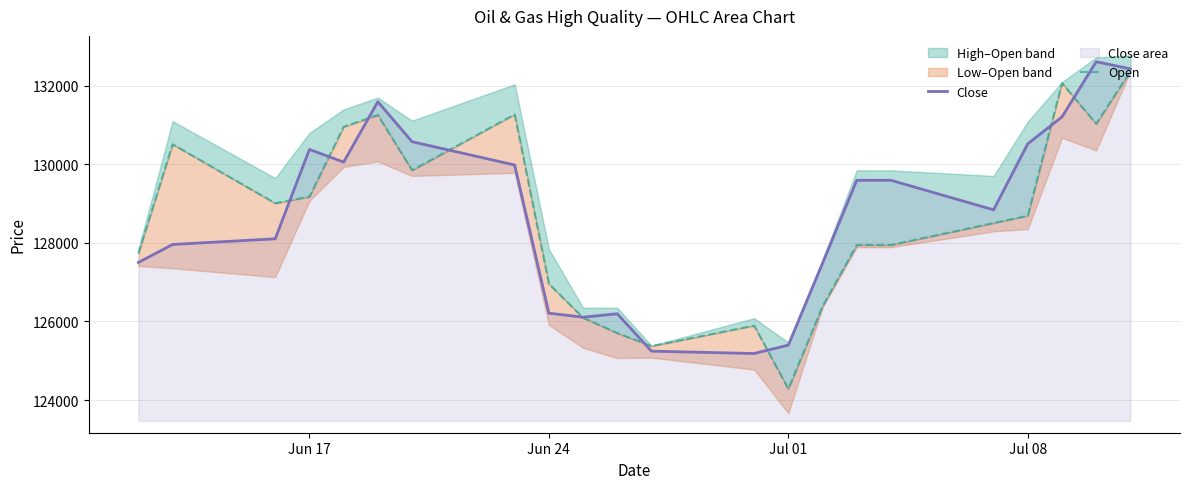

List the series in order of their peak value, highest first.

Close, Open